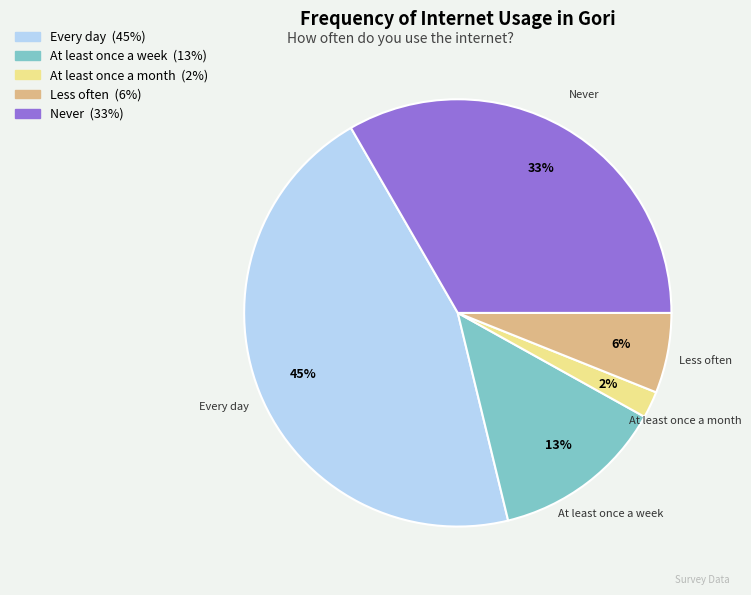

Is the sum of Less often and Never greater than half?

No